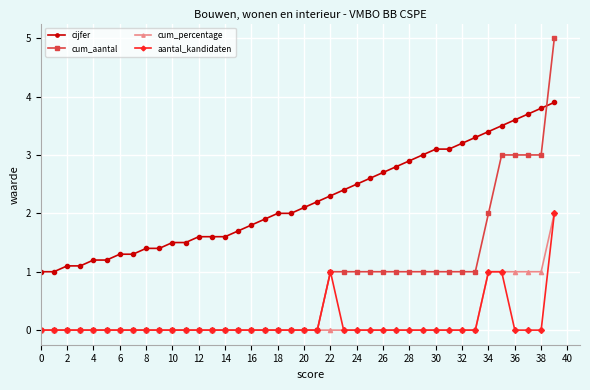

Which series has the largest total across all categories?

cijfer